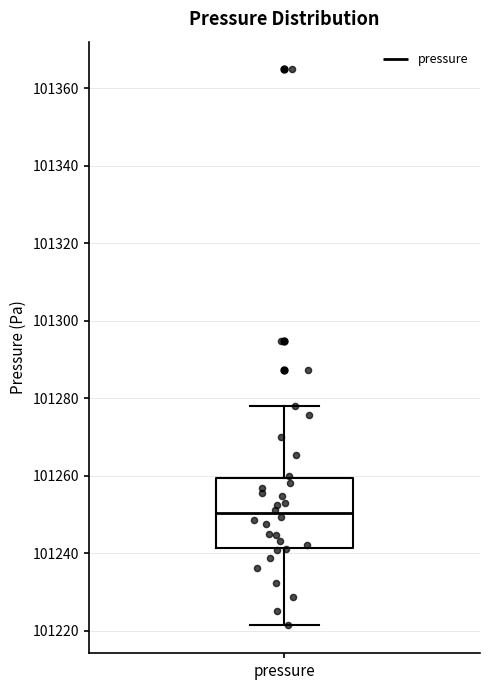

Where does the median line of the box for pressure sit on the y-axis? The values are not printed on the chart, so give them approximately, as read against the axis.

101250